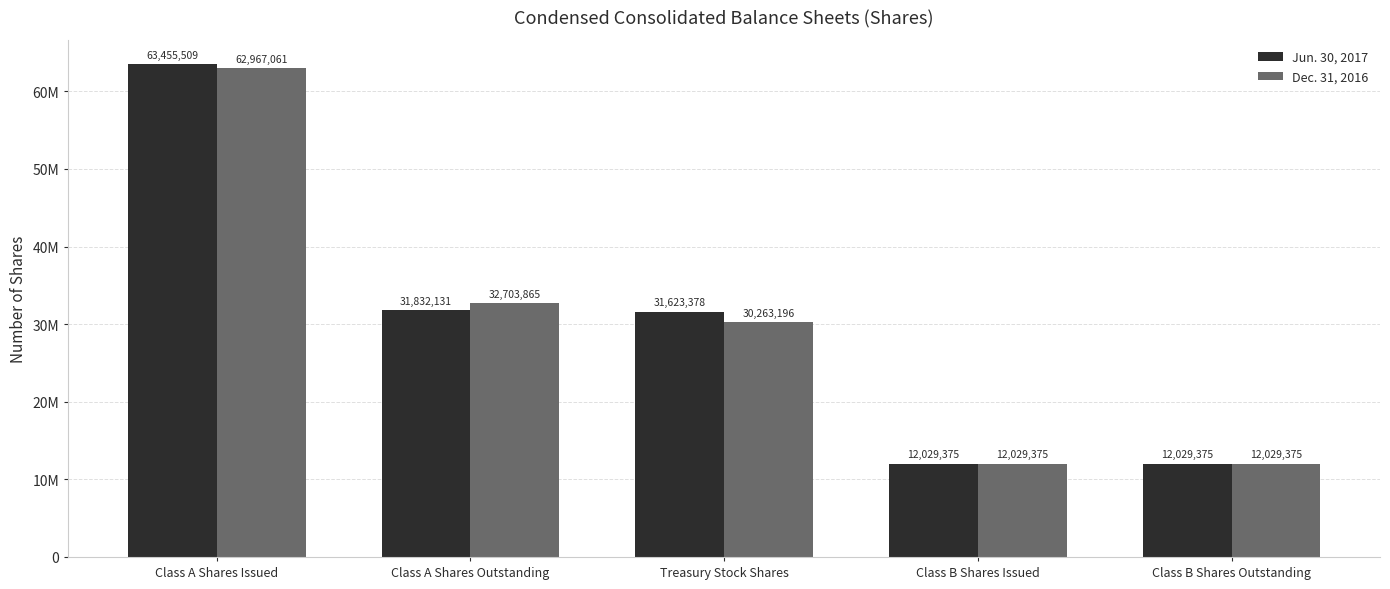

What are all the series names shown in the legend?

Jun. 30, 2017, Dec. 31, 2016